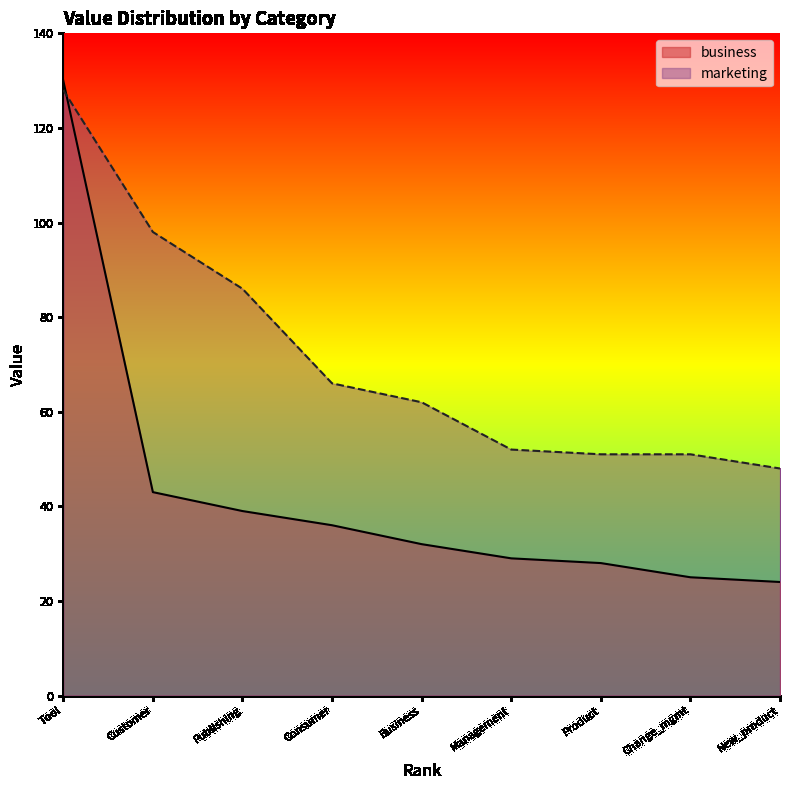

How many values are below 32?

4